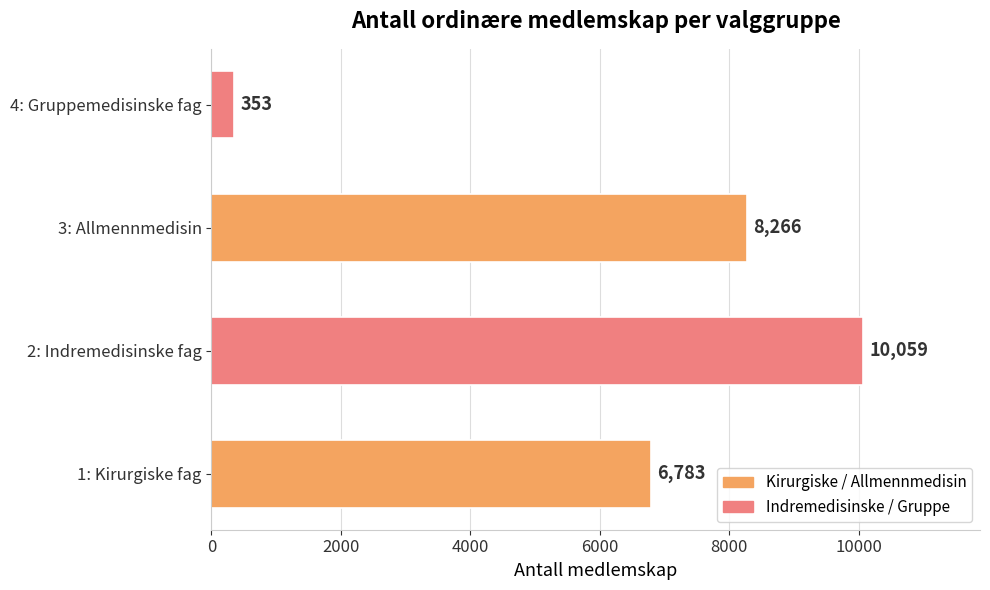

Reading top to bottom, transcribe all the data shown in this chart.

353	8266	10059	6783